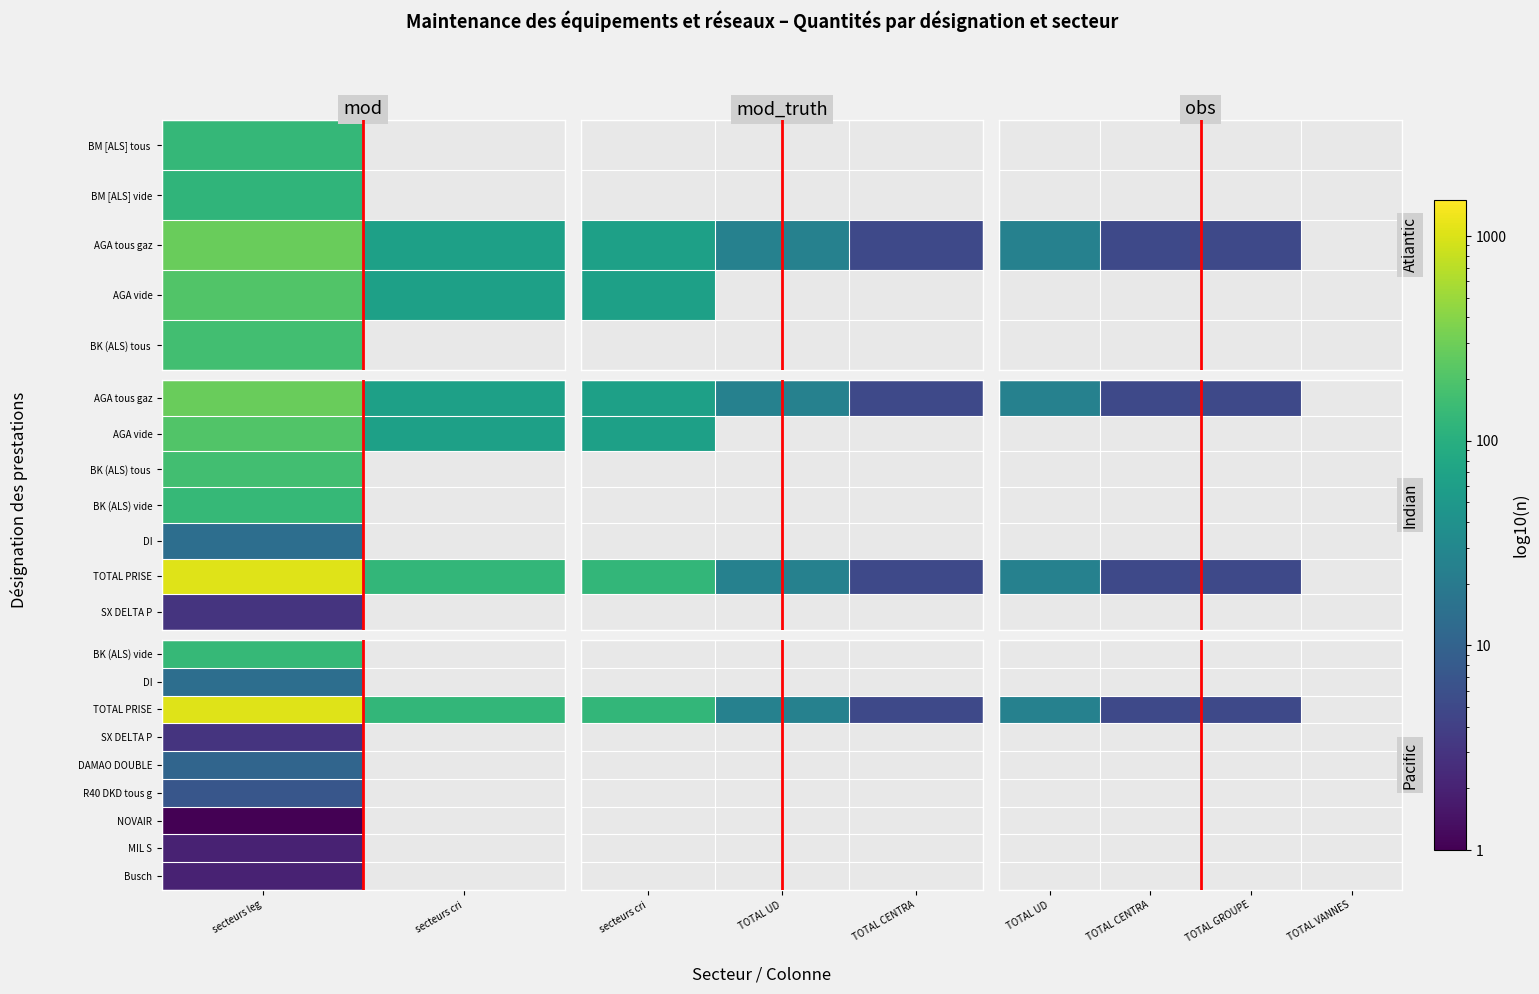

Which category has the highest value across all series?

TOTAL UD